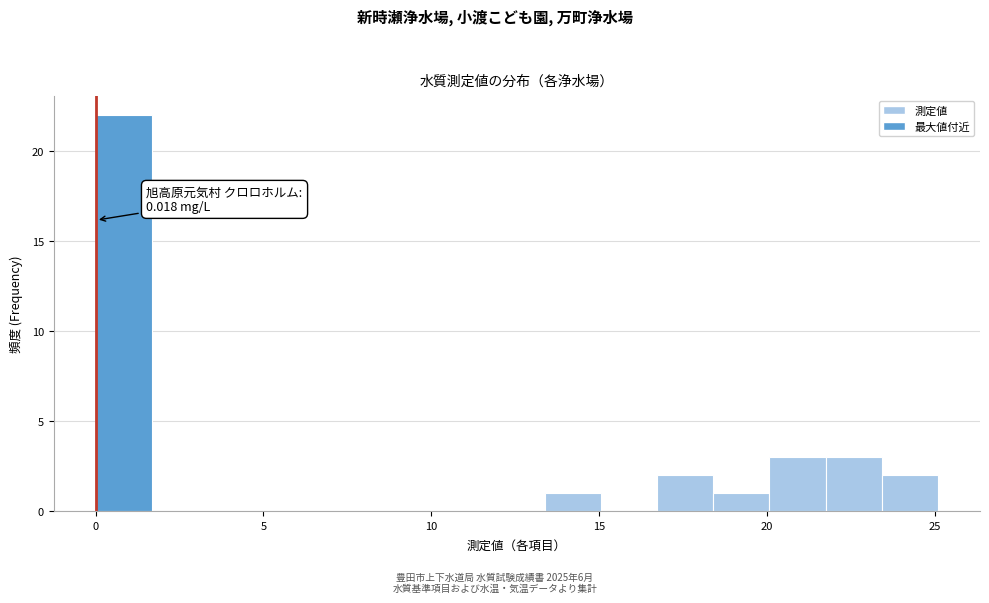

Read against the x-axis, roughly where is the centre of the tallest bar?

1.0